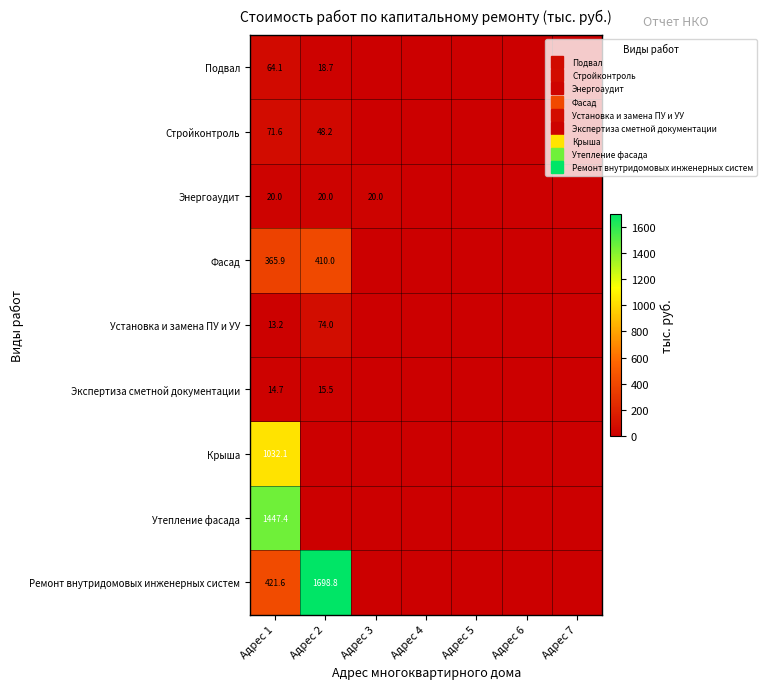

Which series changed the most between Адрес 3 and Адрес 5?

Энергоаудит